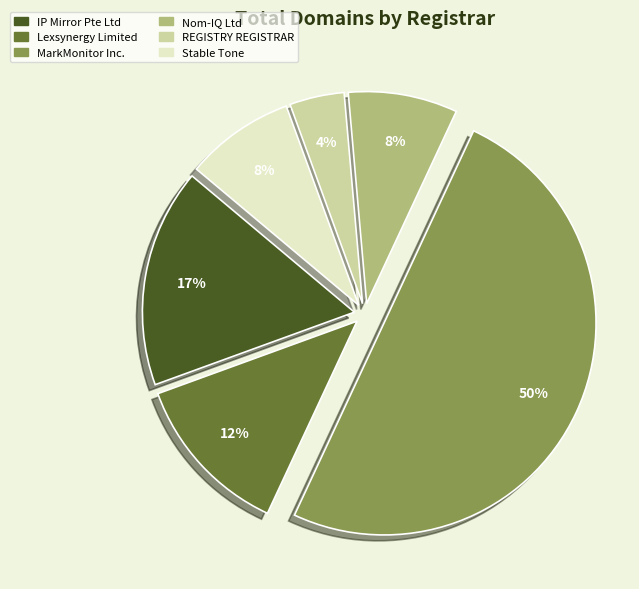

True or false: Stable Tone accounts for 8% of the total.

True